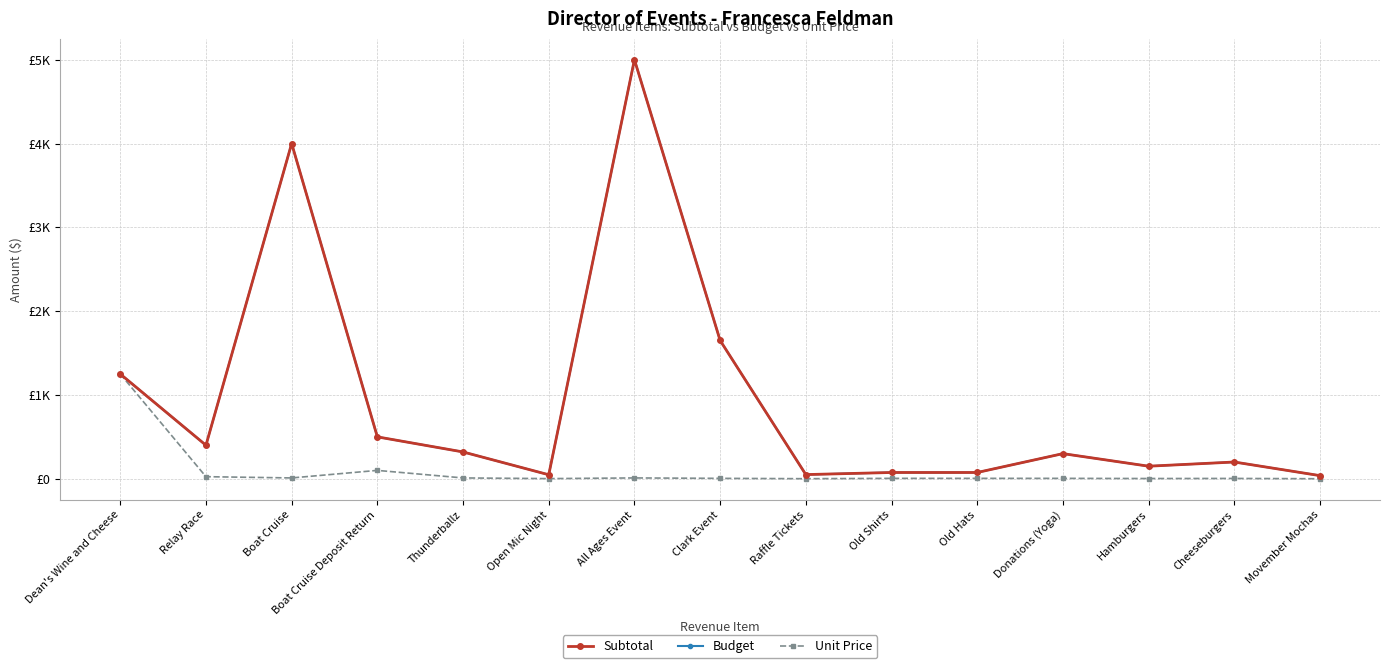

Does the chart have visible grid lines?

Yes